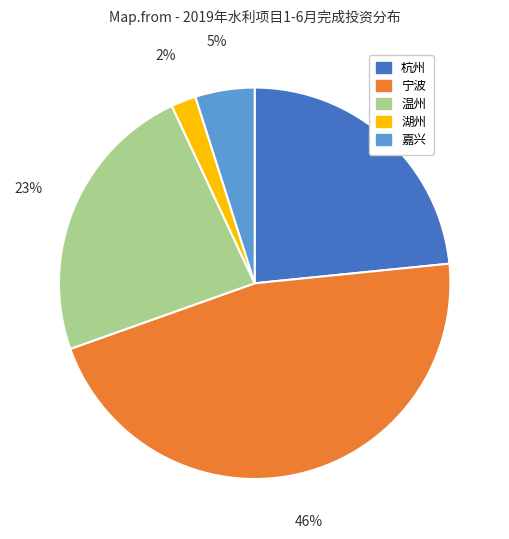

Between 湖州 and 杭州, which is larger?

杭州